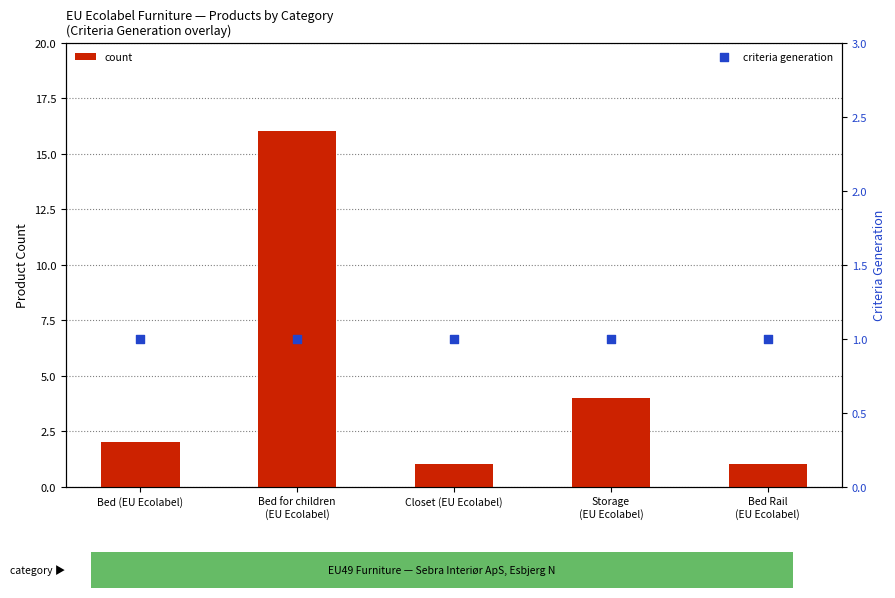

At which category is the sum across all series the highest?

Bed for children
(EU Ecolabel)